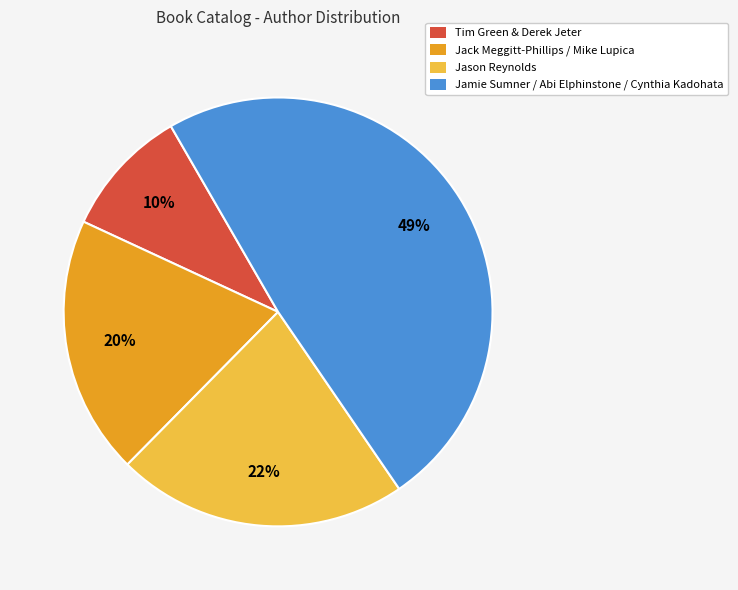

To the nearest percent, what is the difference between the largest and smallest slice percentages?

39%